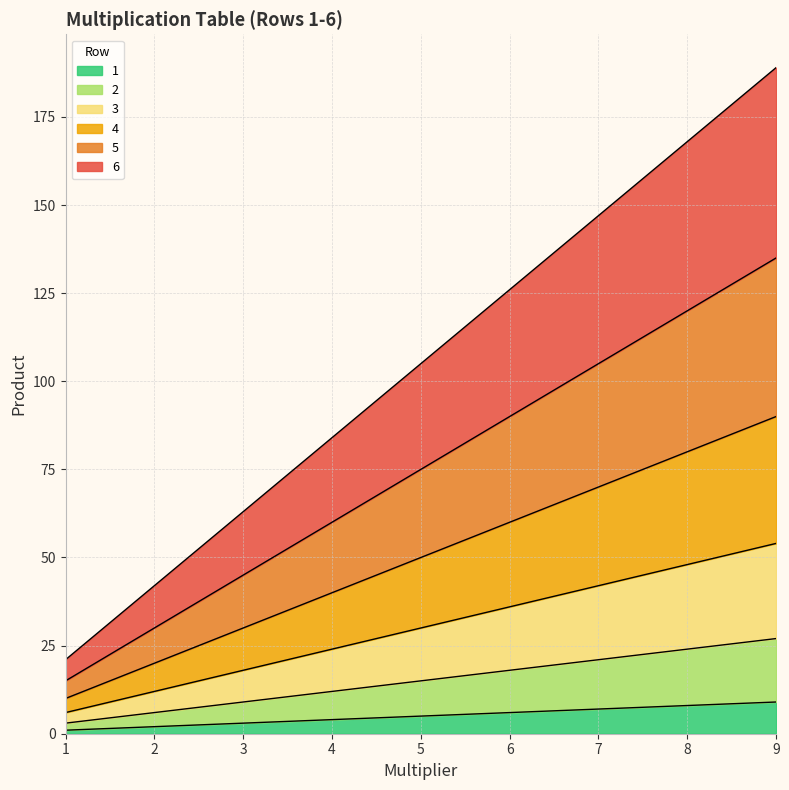

True or false: 1 and 6 intersect in this chart.

False